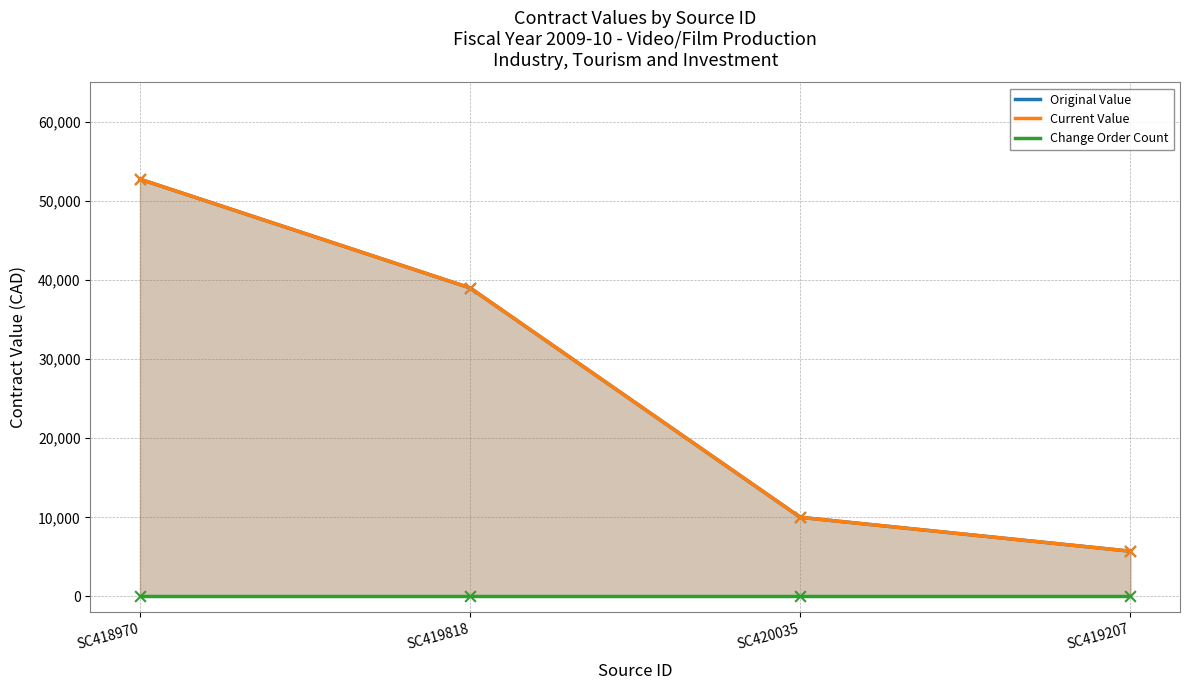

Which series has the largest total across all categories?

Original Value